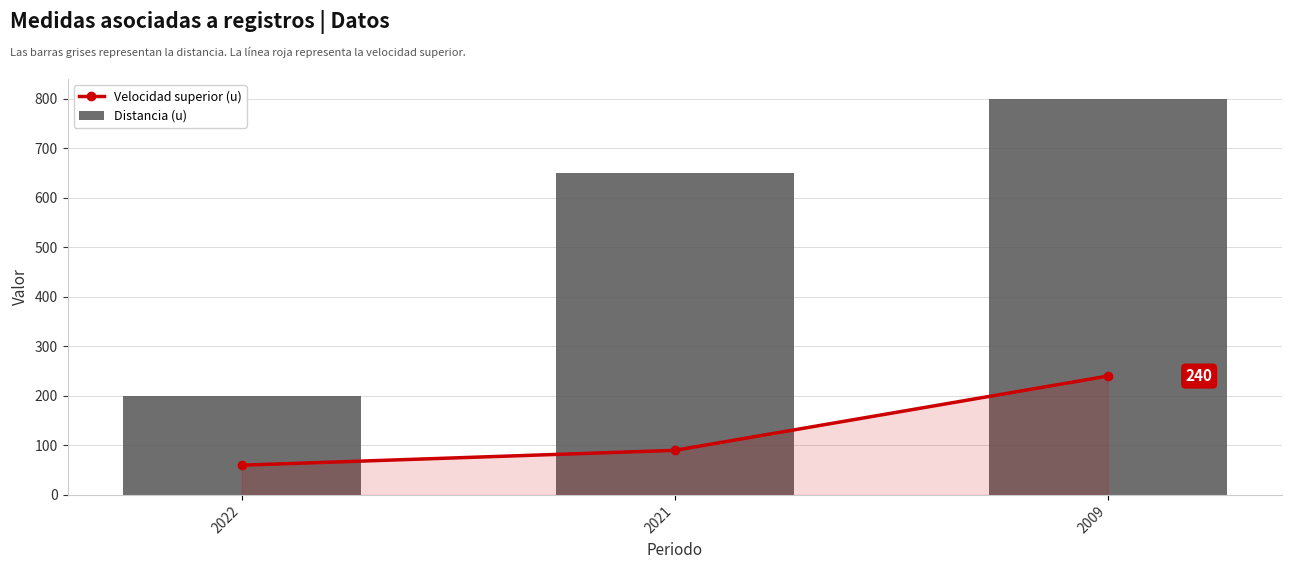

What is the smallest value displayed?

60